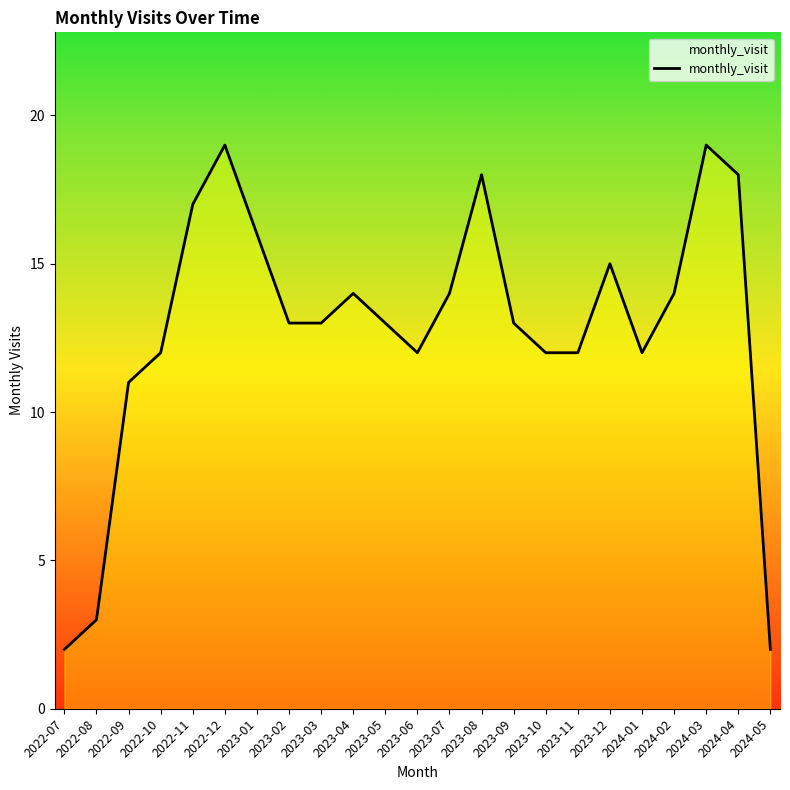

What is the ratio of the value at 2023-10 to the value at 2022-08?

4.0